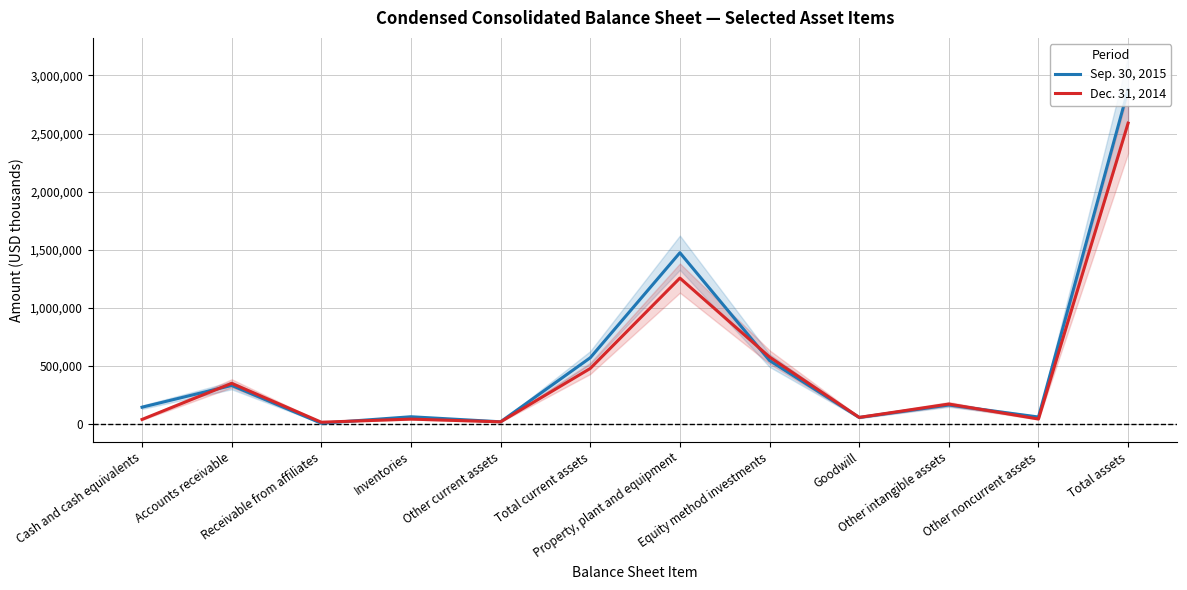

Where is the first local minimum for Dec. 31, 2014?

Receivable from affiliates